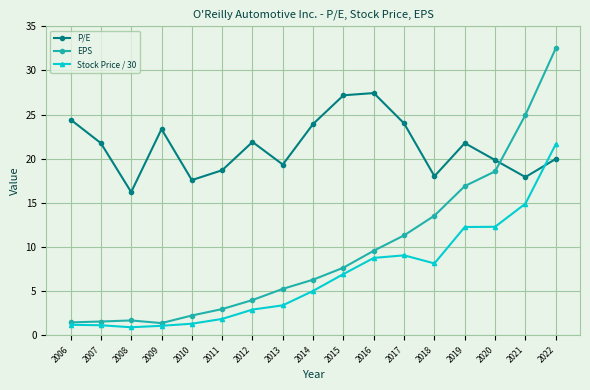

At 2010, list the series in order from smallest to largest.

Stock Price / 30, EPS, P/E